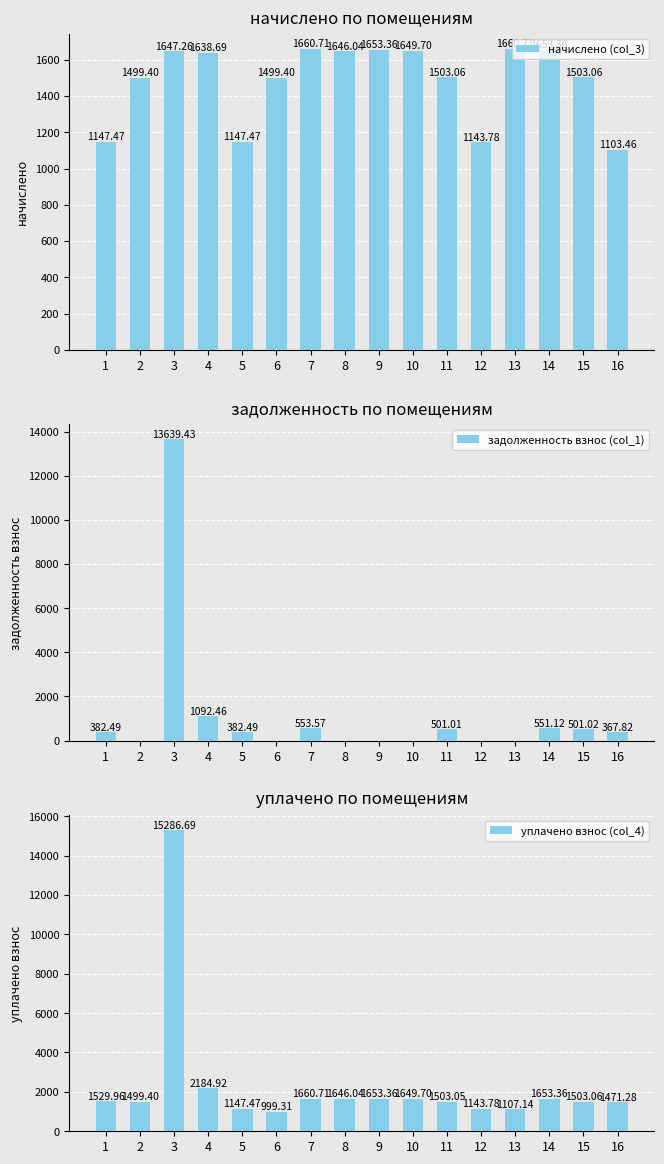

What is the value of the начислено (col_3) bar at the 8th from the left?

1646.0